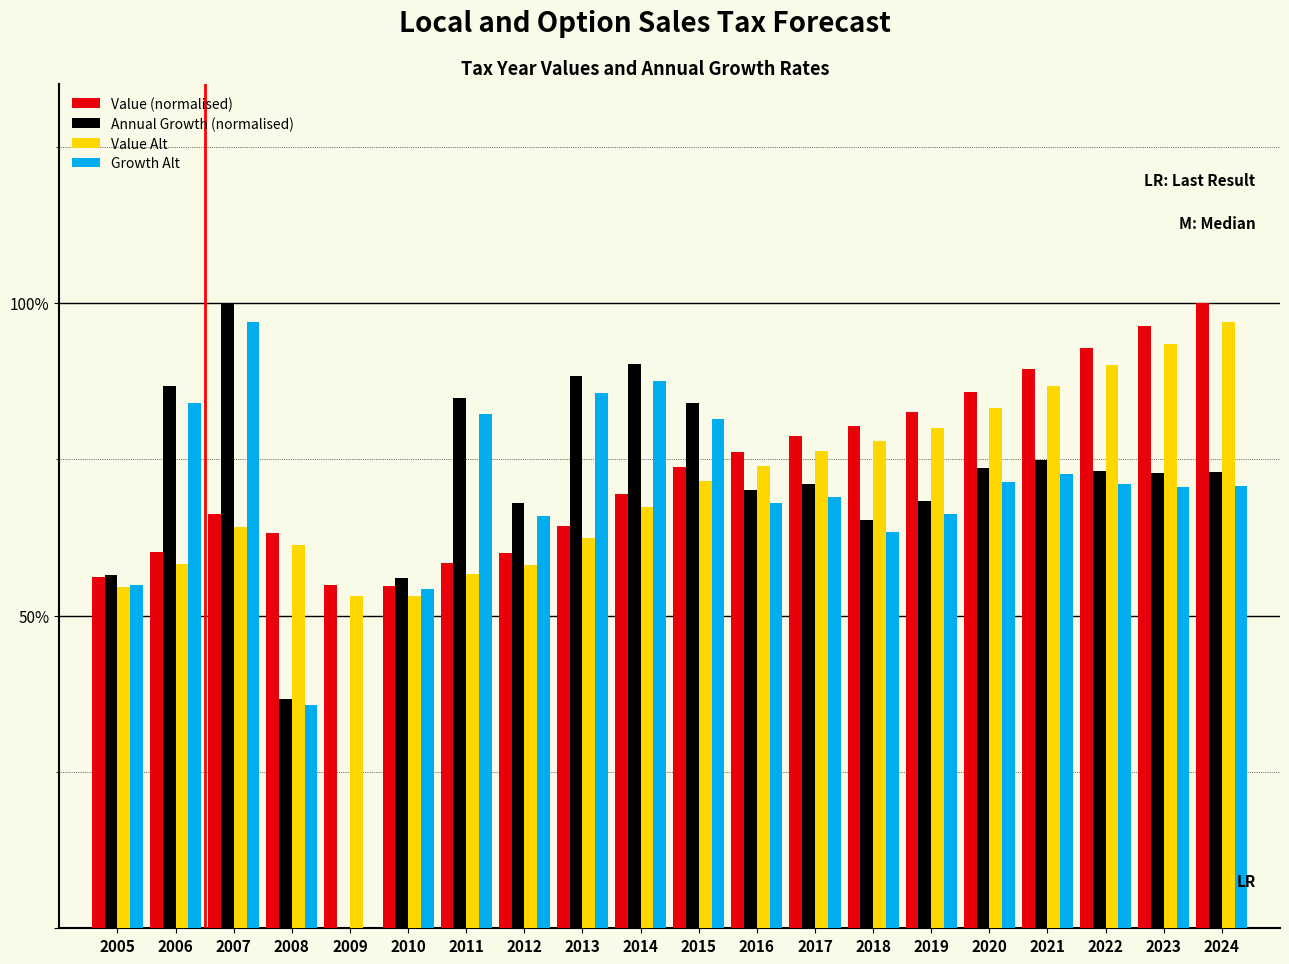

Does the chart contain stacked bars?

No